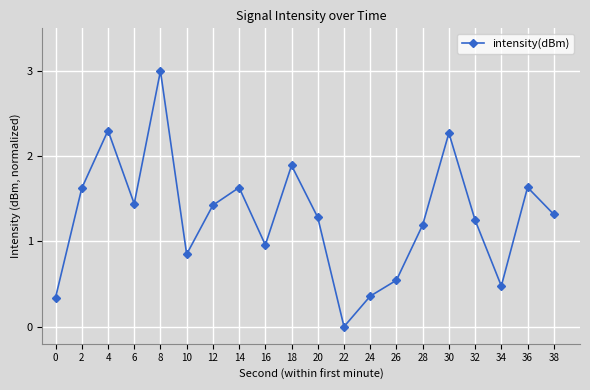

The chart shows a value of 2.2 at 36. True or false?

False